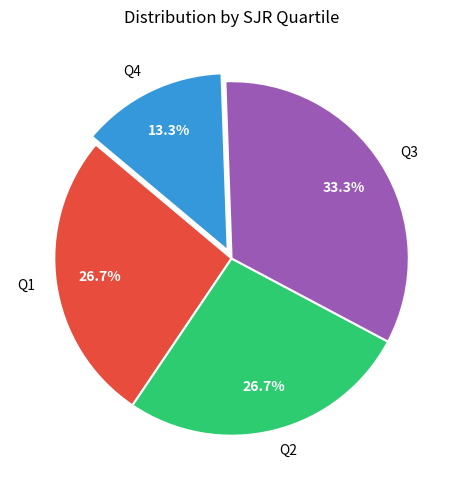

To the nearest percent, what is the average slice percentage?

25%